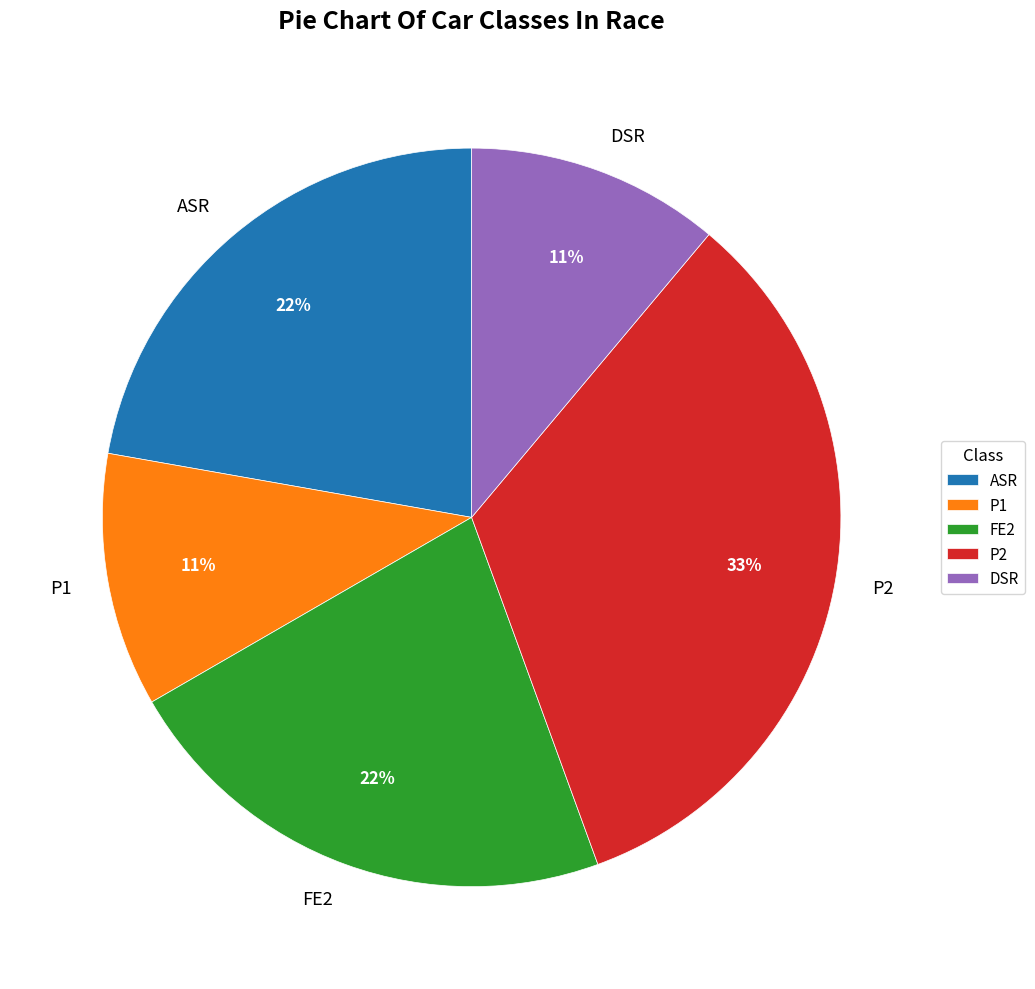

Do P2 and ASR together represent more than half of the pie?

Yes